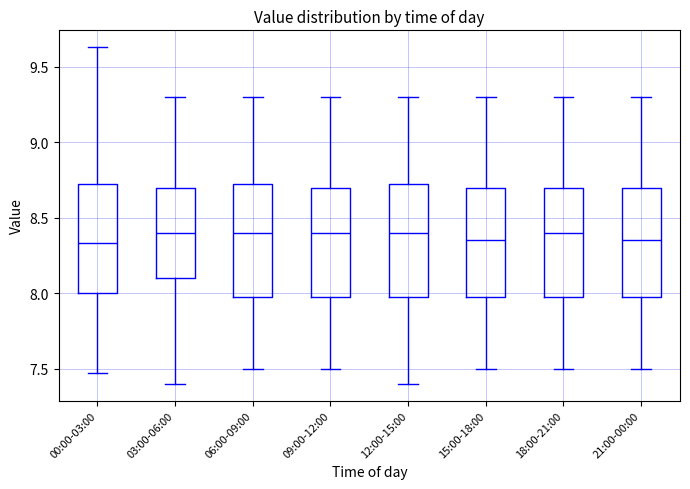

Reading left to right, read every box against the y-axis: the position of its median line, the range the box covers, and the ends of its whiskers. The values are not printed on the chart, so give them approximately, as read against the axis.

00:00-03:00: median 8.35, box 8.00 to 8.75, whiskers 7.45 to 9.65
03:00-06:00: median 8.40, box 8.10 to 8.70, whiskers 7.40 to 9.30
06:00-09:00: median 8.40, box 8.00 to 8.75, whiskers 7.50 to 9.30
09:00-12:00: median 8.40, box 8.00 to 8.70, whiskers 7.50 to 9.30
12:00-15:00: median 8.40, box 8.00 to 8.75, whiskers 7.40 to 9.30
15:00-18:00: median 8.35, box 8.00 to 8.70, whiskers 7.50 to 9.30
18:00-21:00: median 8.40, box 8.00 to 8.70, whiskers 7.50 to 9.30
21:00-00:00: median 8.35, box 8.00 to 8.70, whiskers 7.50 to 9.30